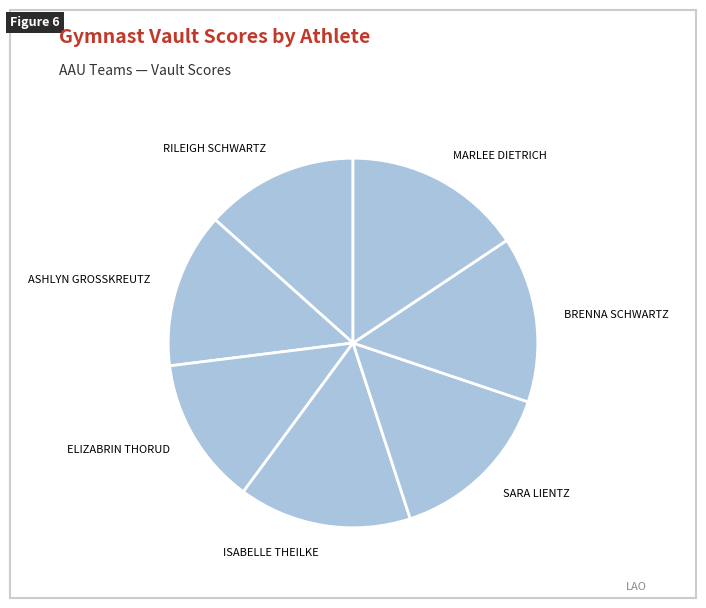

What is the largest slice in the pie chart?

MARLEE DIETRICH